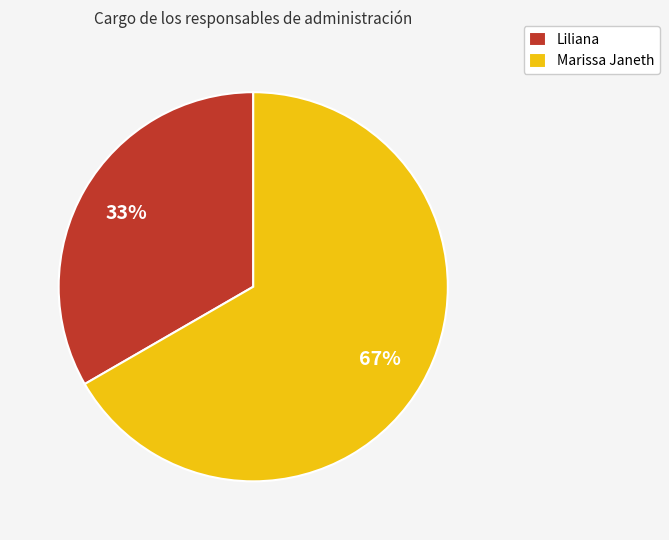

To the nearest percent, what is the average slice percentage?

50%